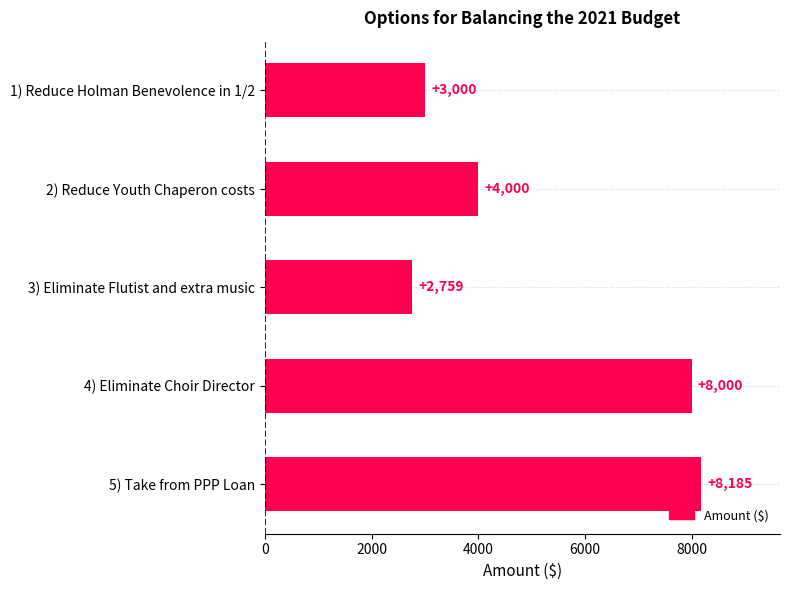

True or false: the data shows 8185 at 5) Take from PPP Loan.

True